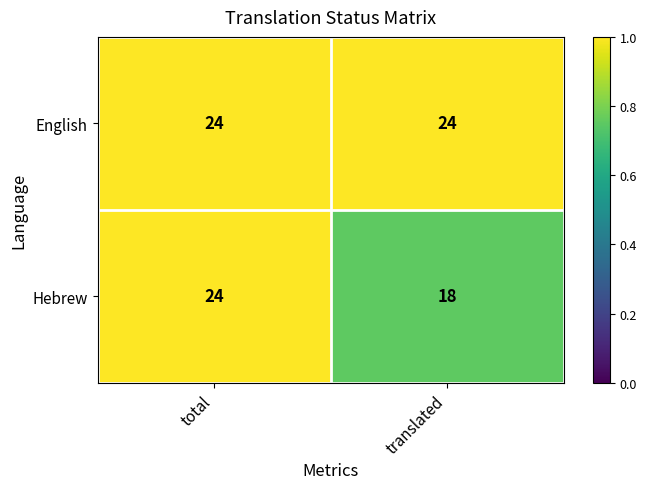

Rank the series at translated from lowest to highest value.

Hebrew, English